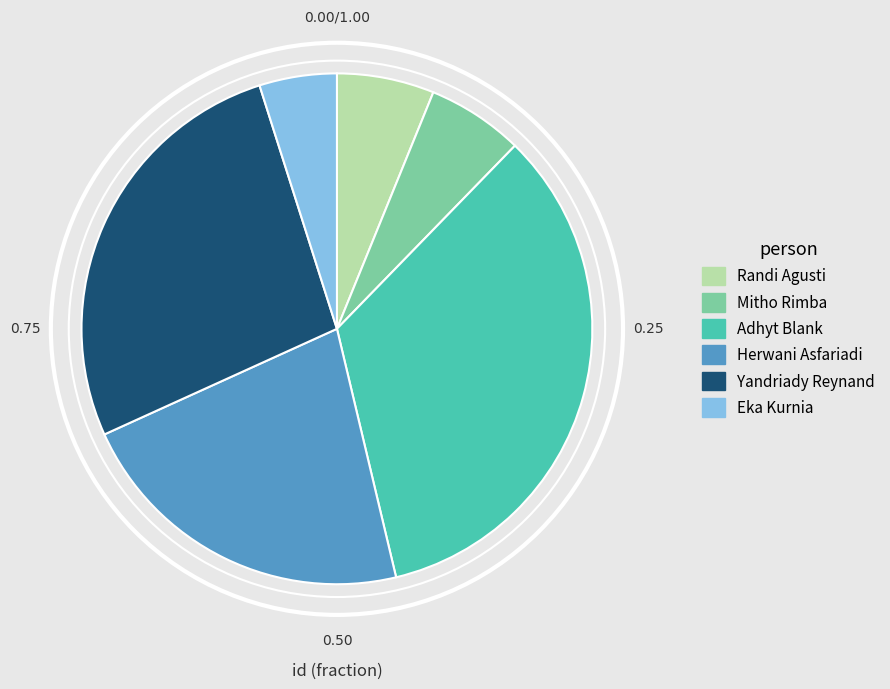

Is there any slice that represents more than half of the pie?

No